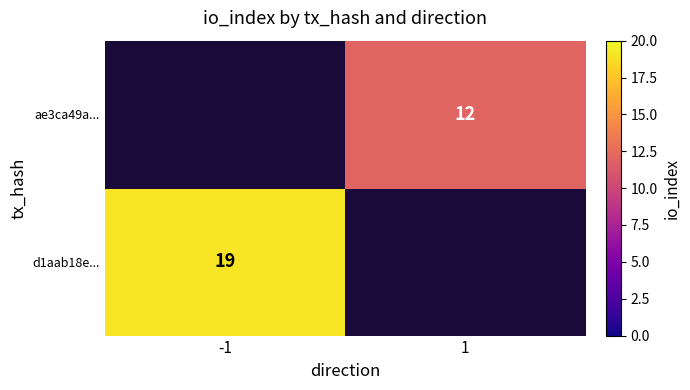

True or false: ae3ca49a... has a value of 12 at 1.

True